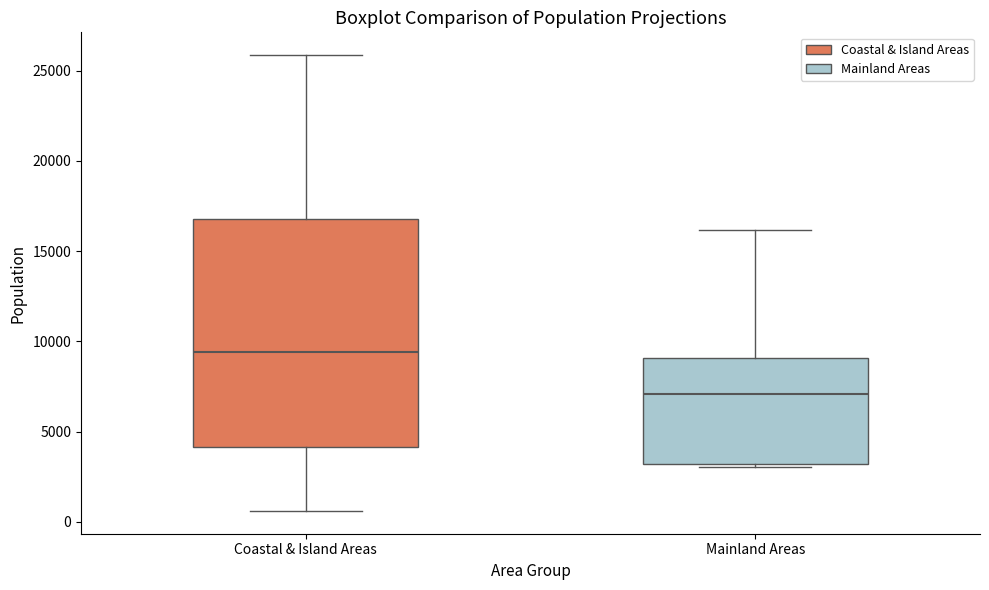

Where is the upper edge of the box for Mainland Areas on the y-axis? The values are not printed on the chart, so give them approximately, as read against the axis.

9000